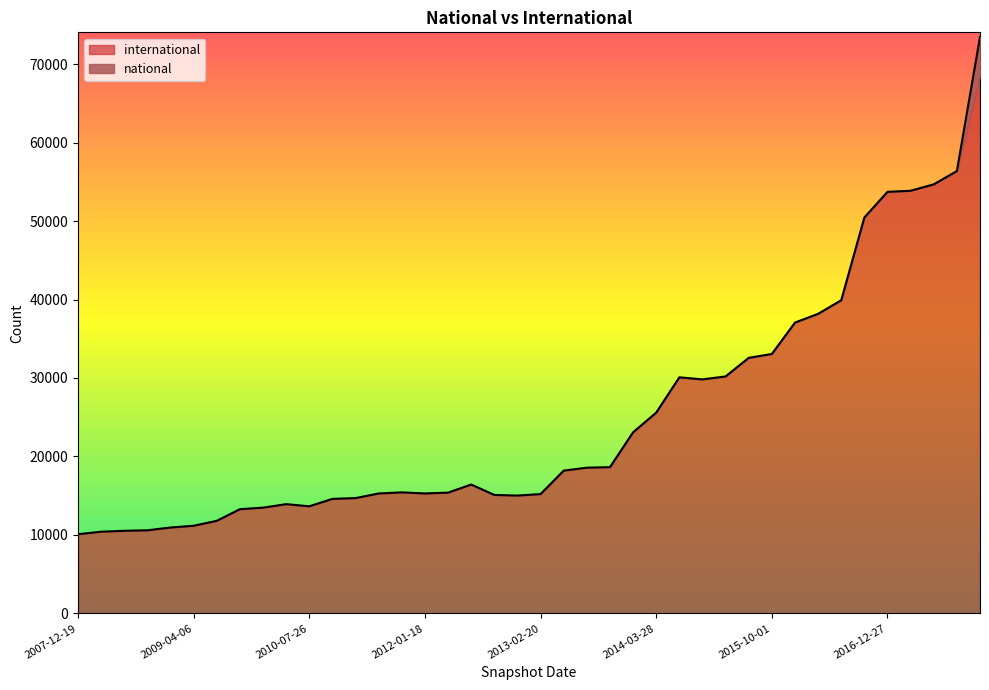

What is the difference between the second highest and minimum values?

46268